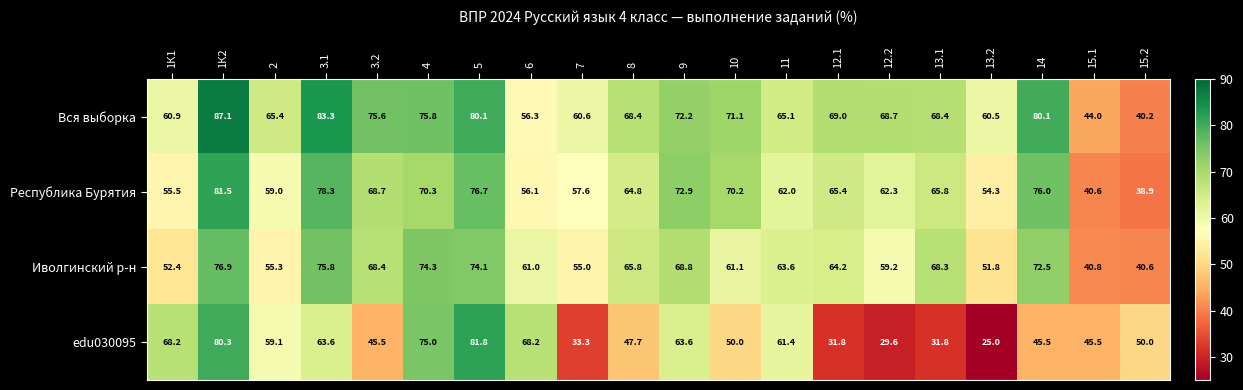

Which series has the largest range (max minus min)?

edu030095